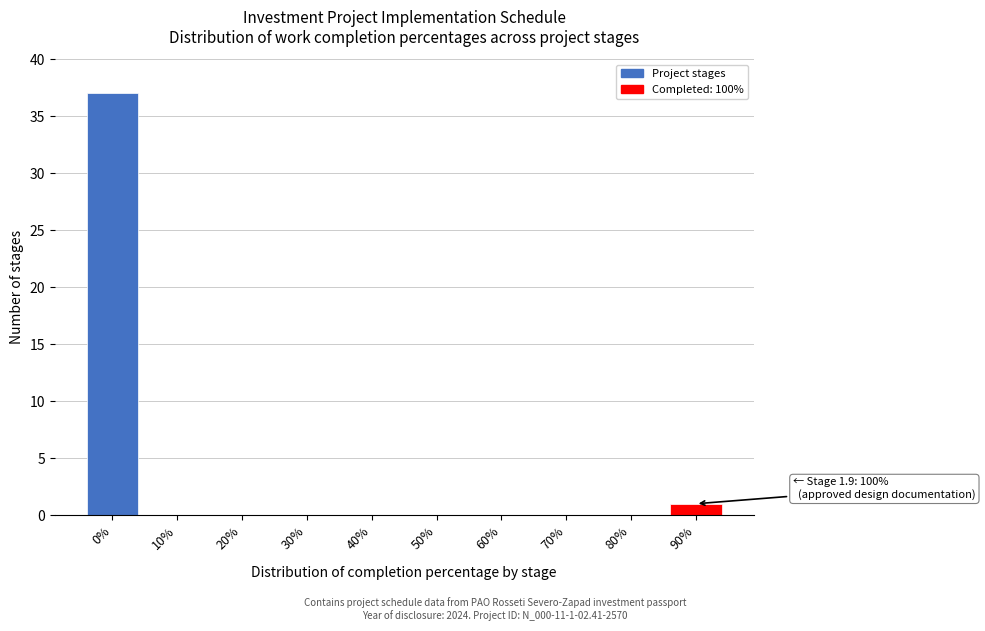

Reading left to right, what are all the values shown in this chart?

0%=37	10%=0	20%=0	30%=0	40%=0	50%=0	60%=0	70%=0	80%=0	90%=1